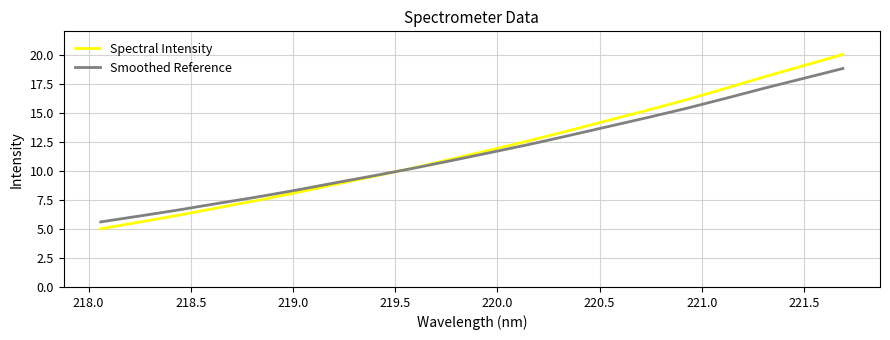

How many lines are shown in the chart?

2